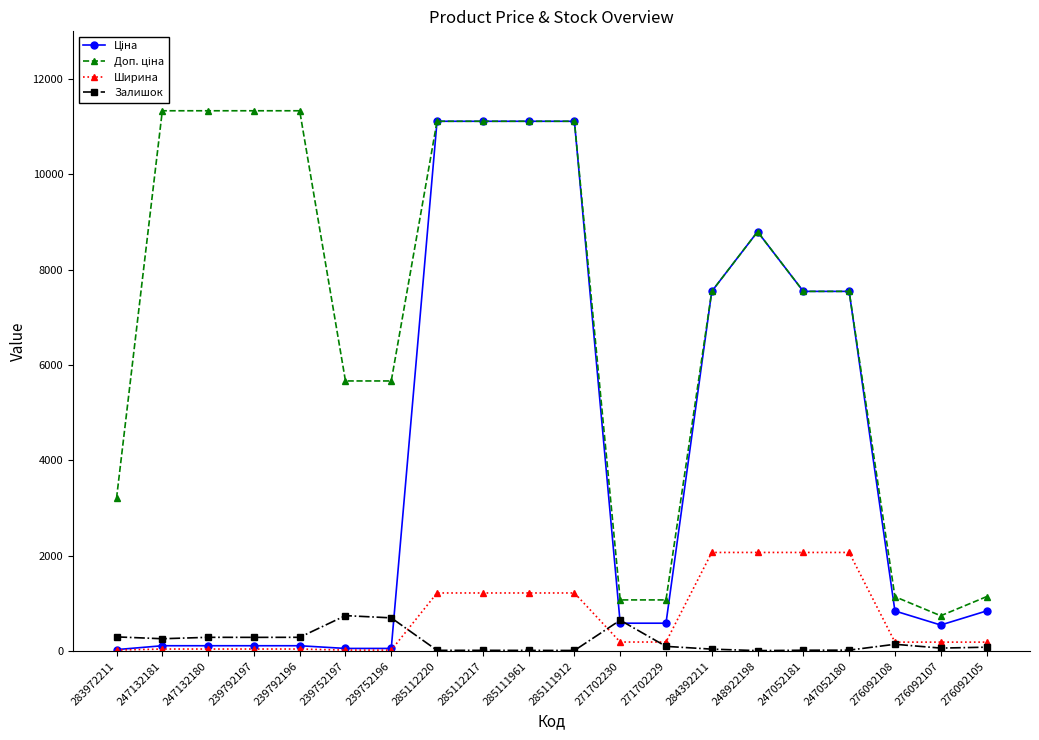

Is it true that Залишок equals 299.0 at 283972211?

True